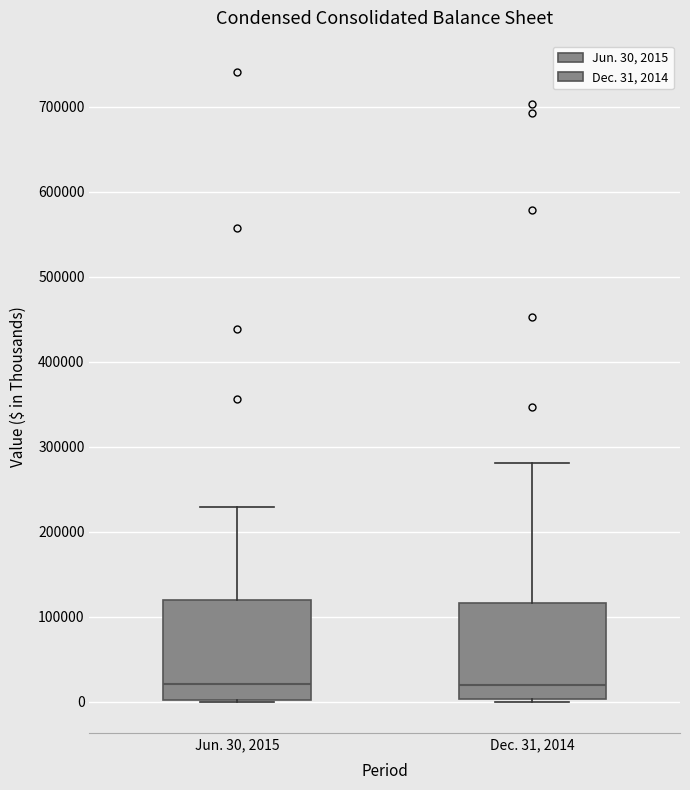

Reading left to right, transcribe this box plot: for each box, give where its median line is, the range the box spans, and where its two whiskers end, as read against the y-axis. The values are not printed on the chart, so give them approximately, as read against the axis.

Jun. 30, 2015: median 20000, box 0 to 120000, whiskers 0 to 230000
Dec. 31, 2014: median 20000, box 0 to 120000, whiskers 0 to 280000